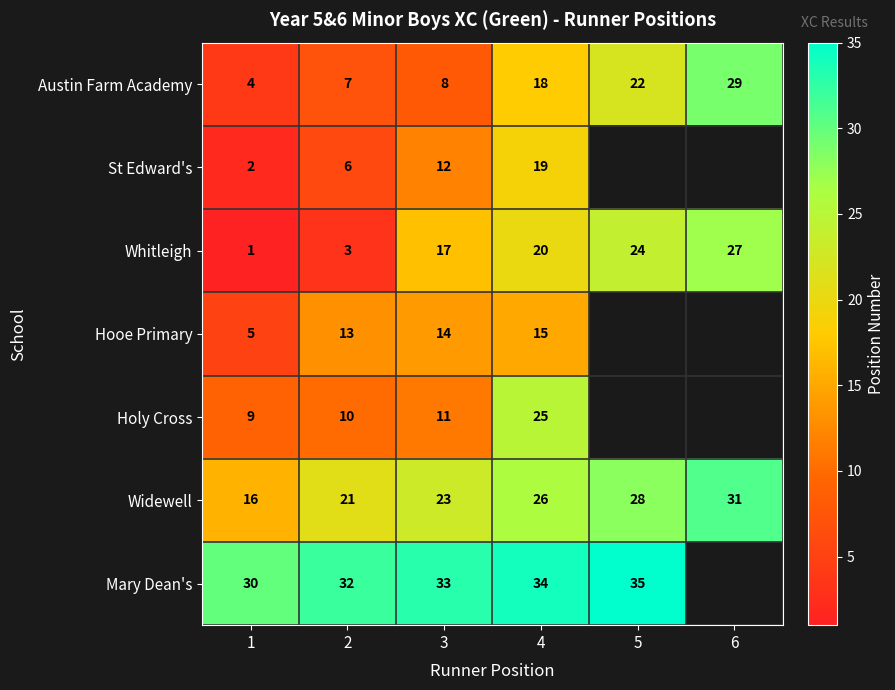

Between 6 and 4, which is larger?

6